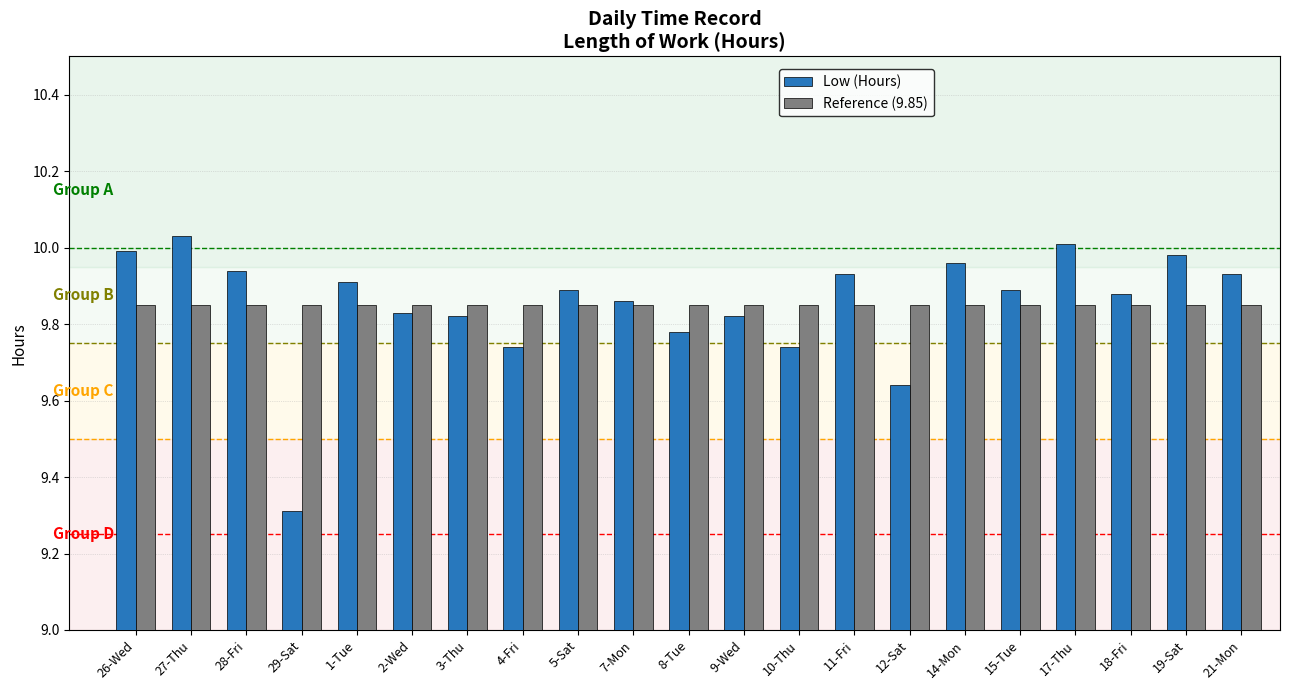

Which label corresponds to the smallest value in the chart?

29-Sat